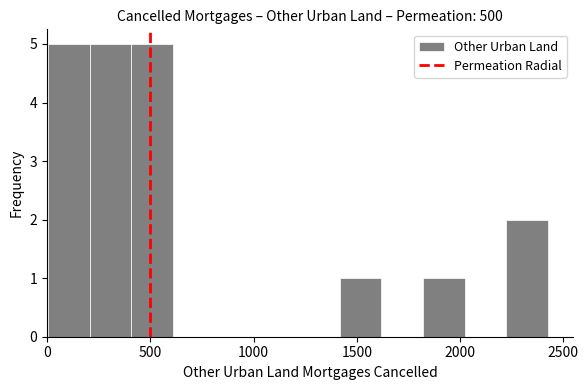

How tall is the bar that spans 1800 to 2000 on the x-axis? Neither the bar edges nor the heights are printed on the chart, so give them approximately, as read against the axes.

1